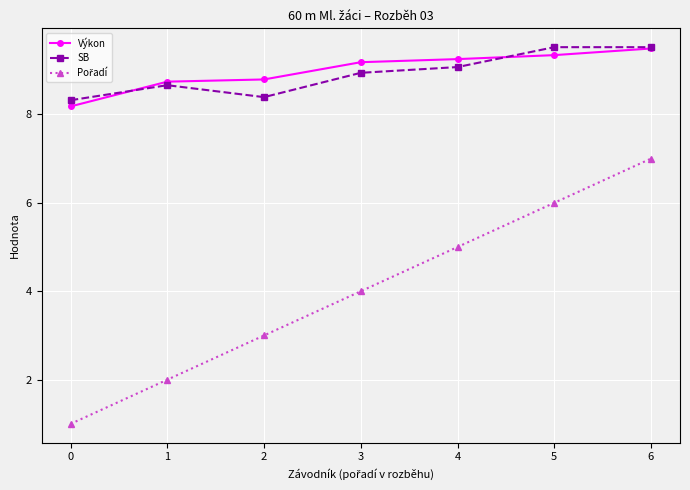

What is the spread (max minus min) of values at 1?

6.7